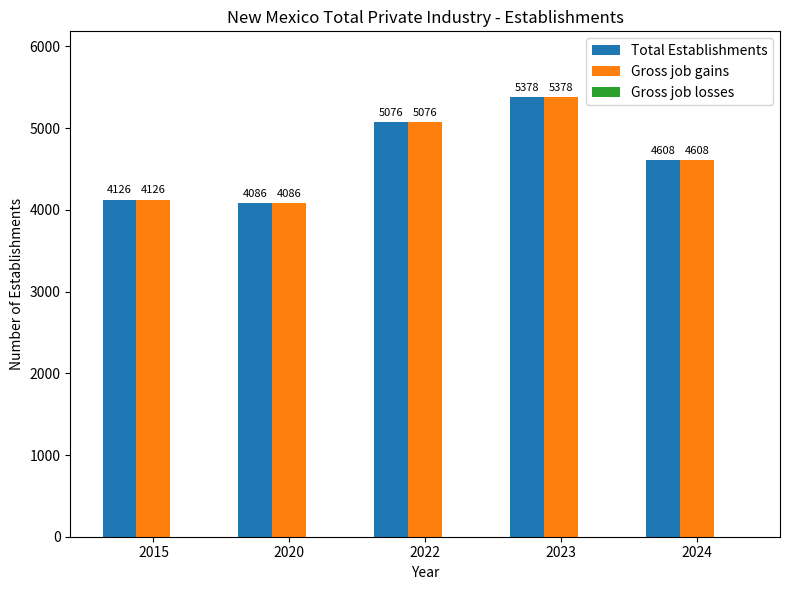

Does the chart contain any negative values?

No